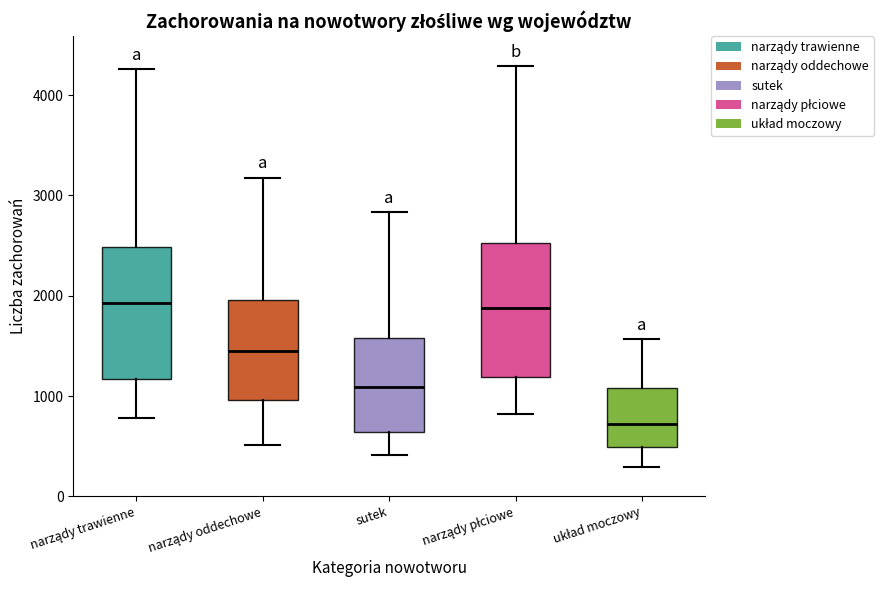

Where is the upper edge of the box for układ moczowy on the y-axis? The values are not printed on the chart, so give them approximately, as read against the axis.

1100